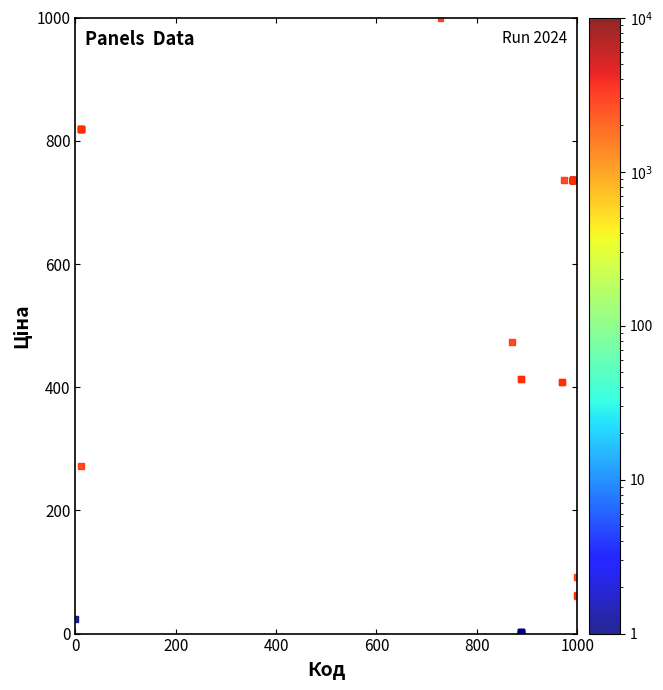

What Y value in the scatter plot is closest to 500?

472.9